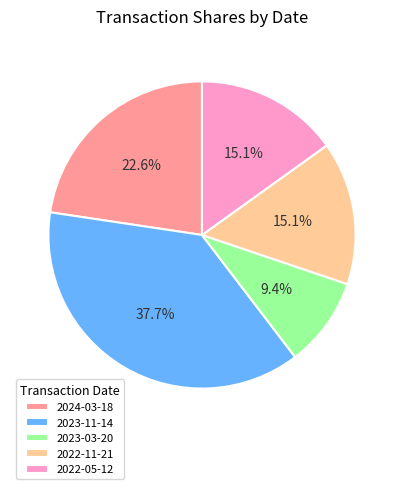

To the nearest percent, what is the combined percentage of 2022-11-21 and 2023-11-14?

53%